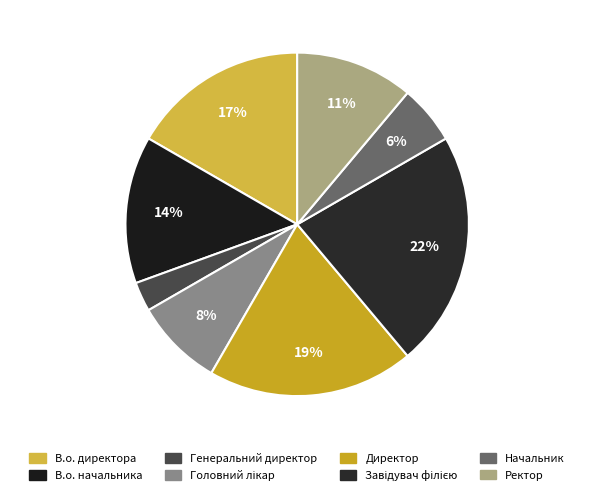

How many segments does this pie chart have?

8